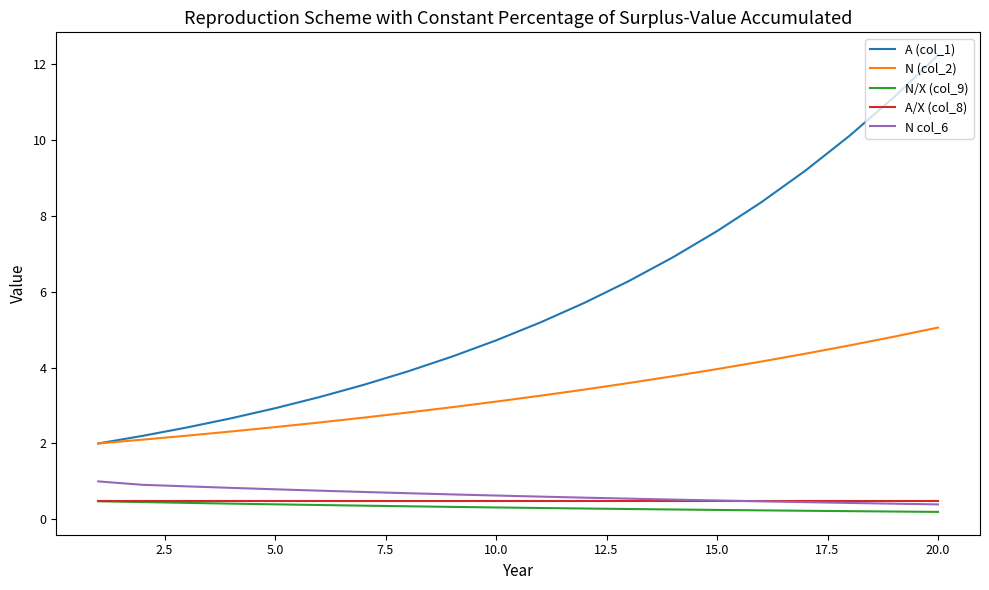

What is the maximum value shown in the chart?

12.2